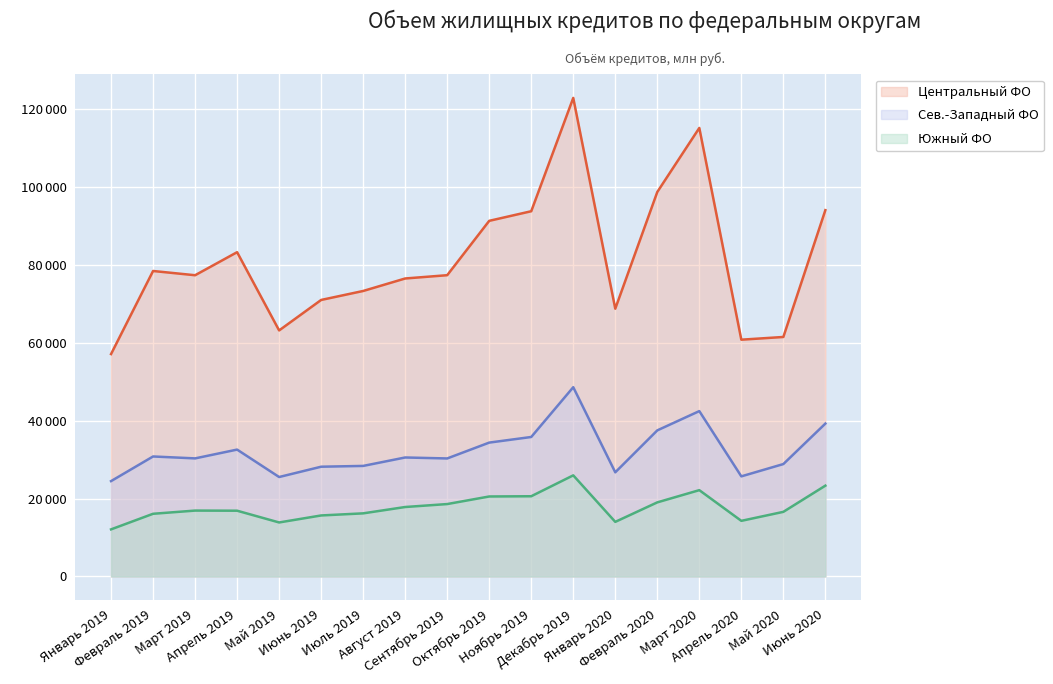

What position from the left is Июнь 2019?

6